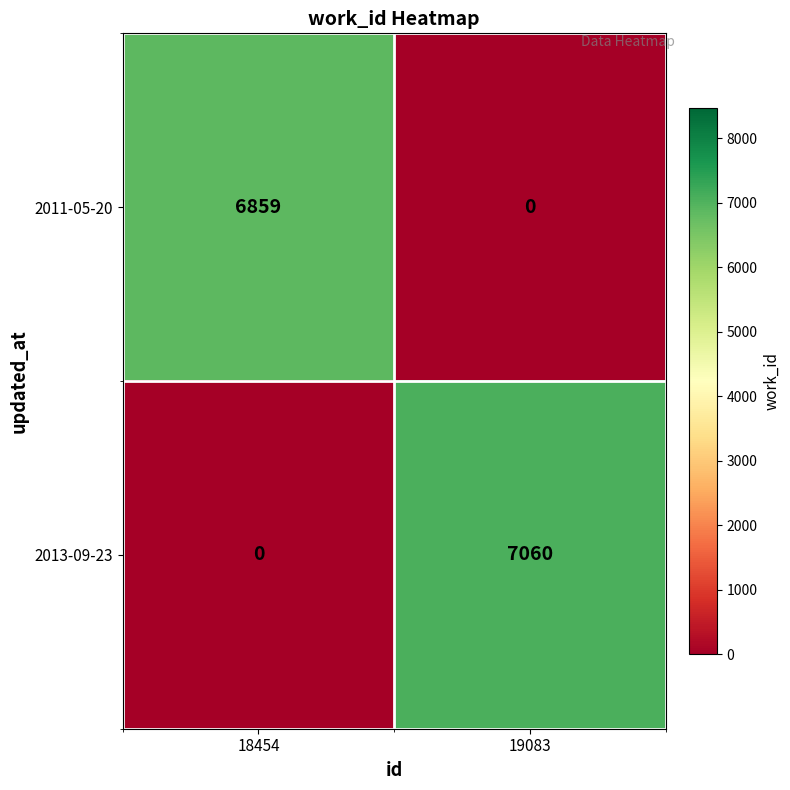

What is the sum of the 2011-05-20 values at 18454 and 19083?

6859